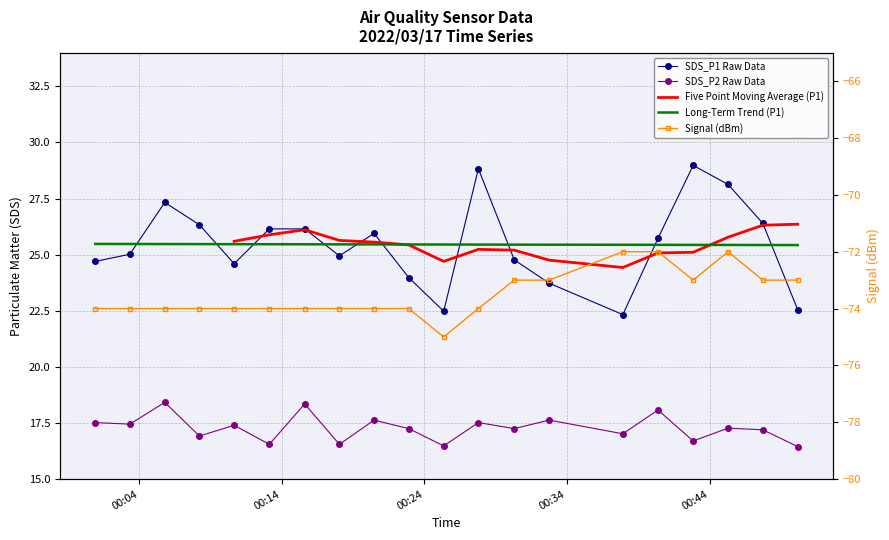

What is the approximate value of Signal at 2022/03/17 00:27:47?

-74.0